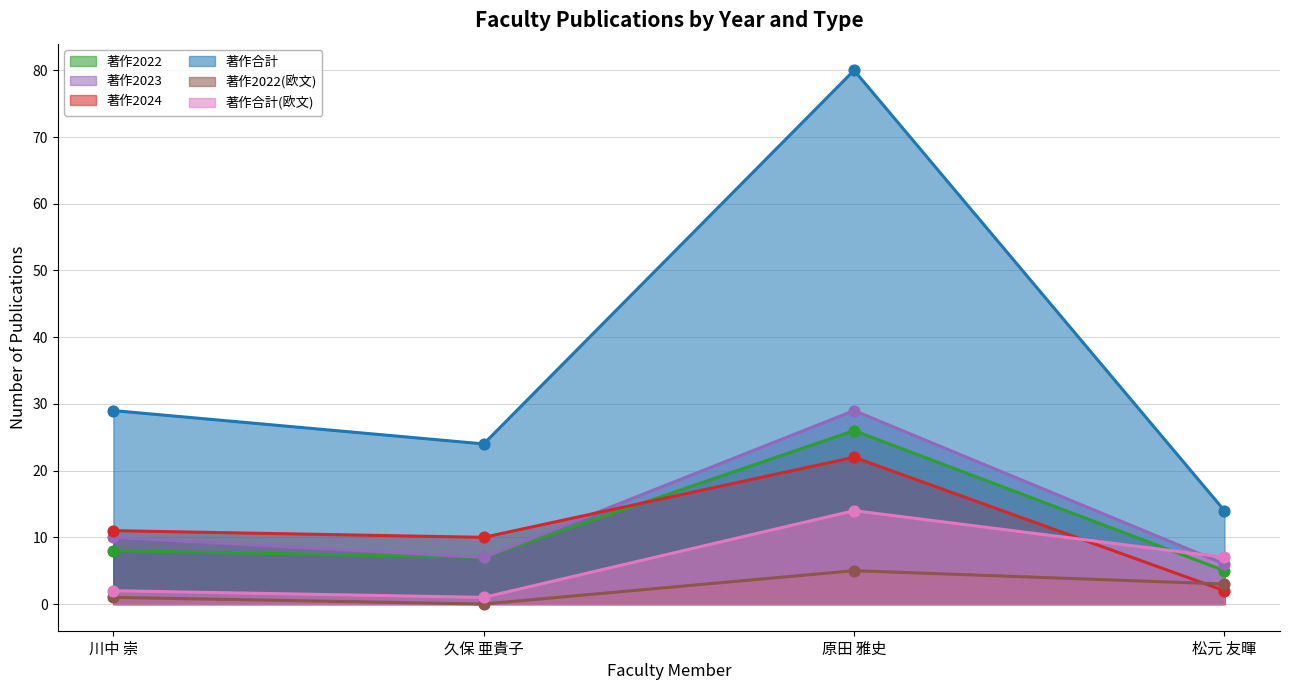

Is the value of 著作2022 at 久保 亜貴子 greater than the value of 著作2023 at 松元 友暉?

Yes